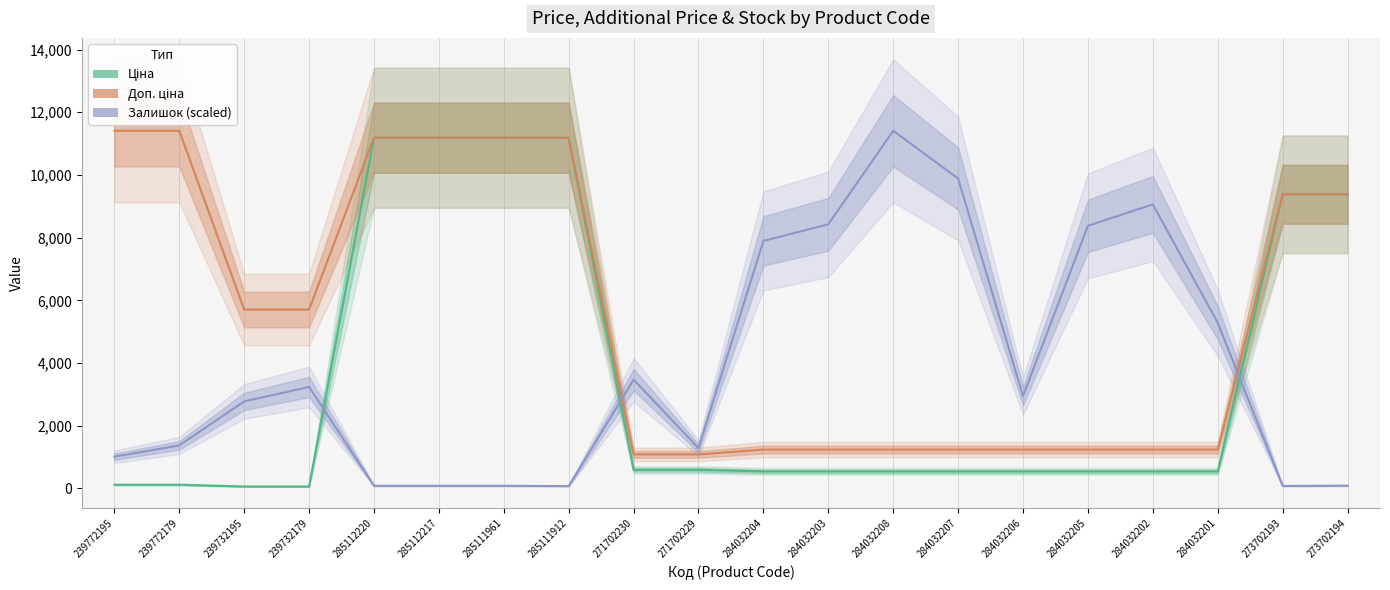

Is it true that Доп. ціна equals 1657.7 at 284032201?

False